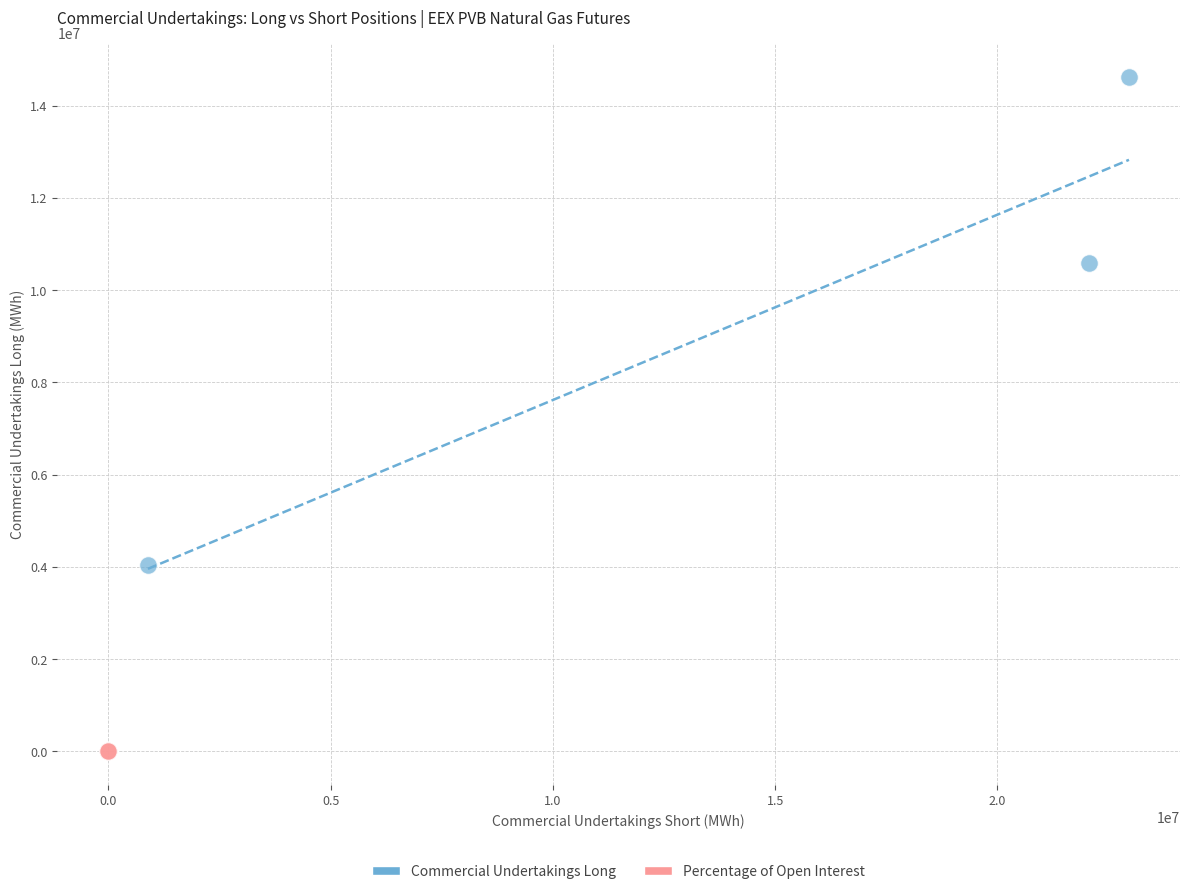

Which series has the widest spread of Y values?

Commercial Undertakings Long